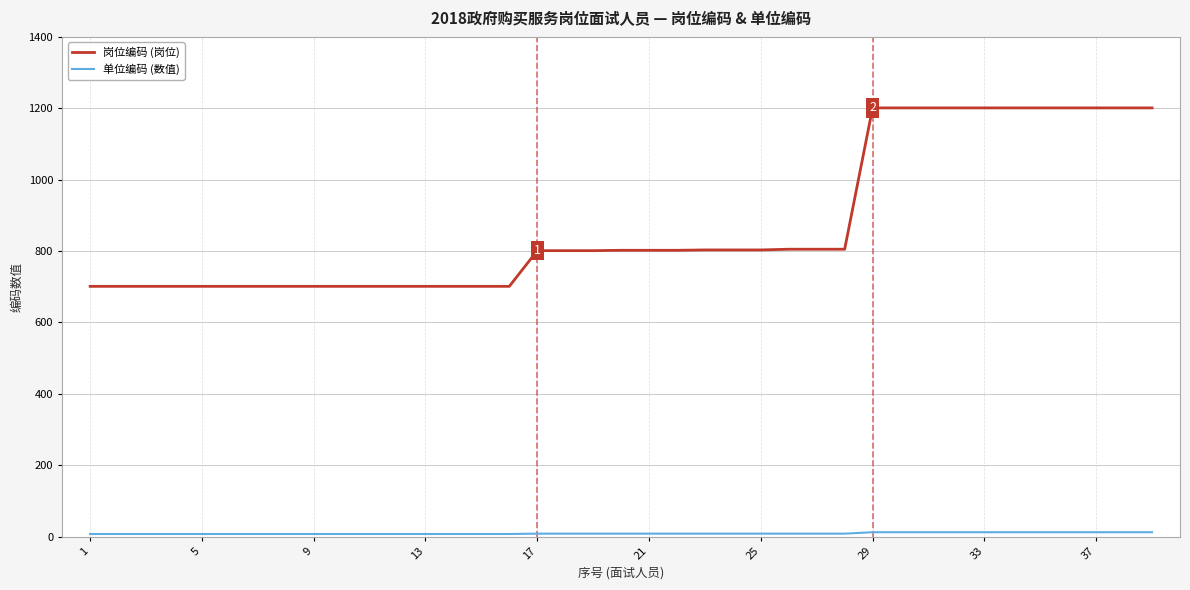

What is the minimum value for 岗位编码 (岗位)?

701